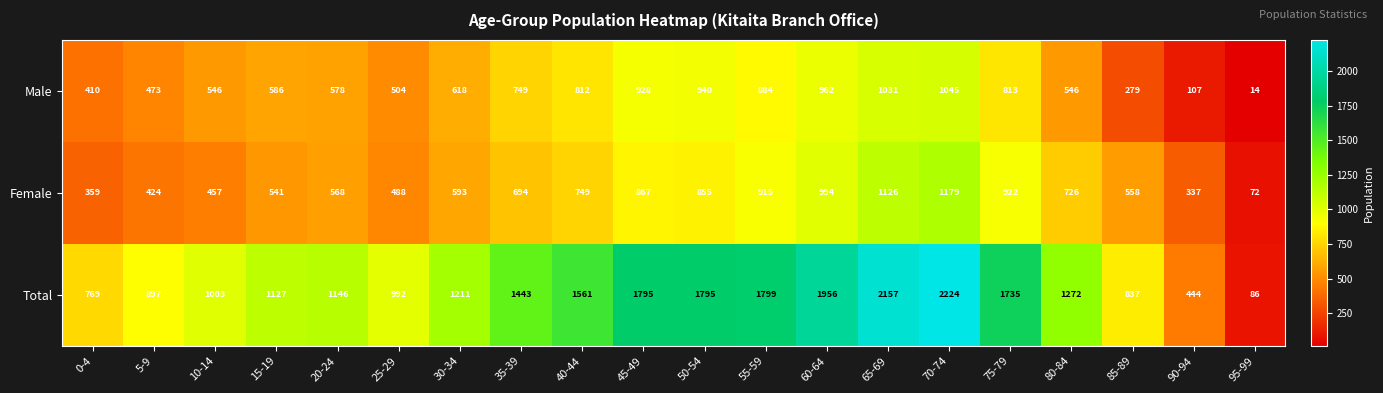

At 60-64, list the series in order from smallest to largest.

Male, Female, Total